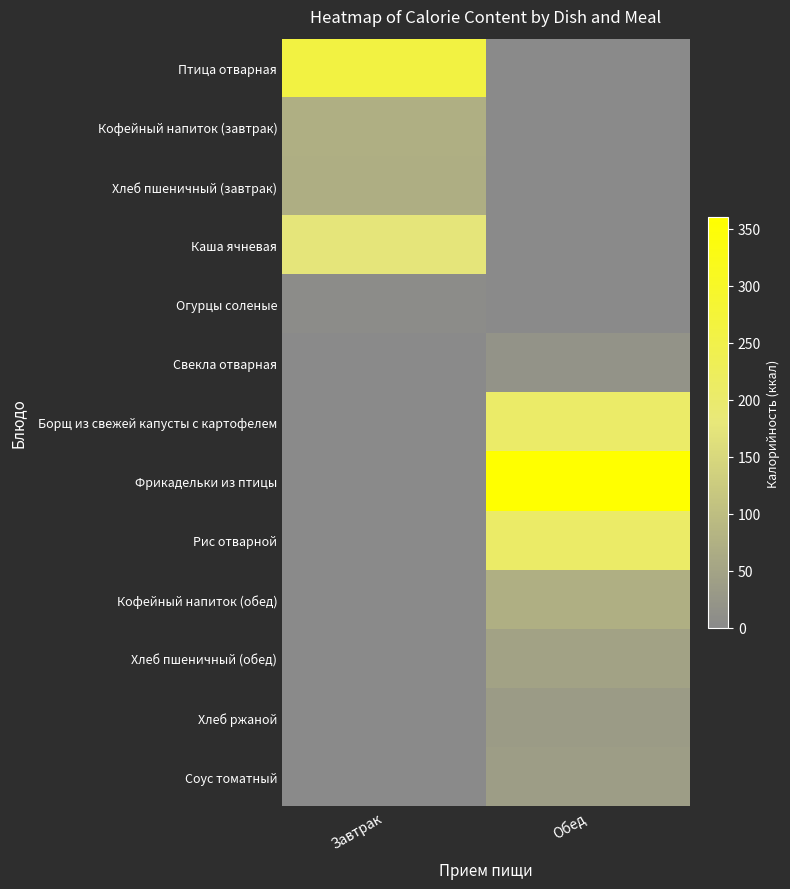

Between Обед and Завтрак, which is larger?

Завтрак